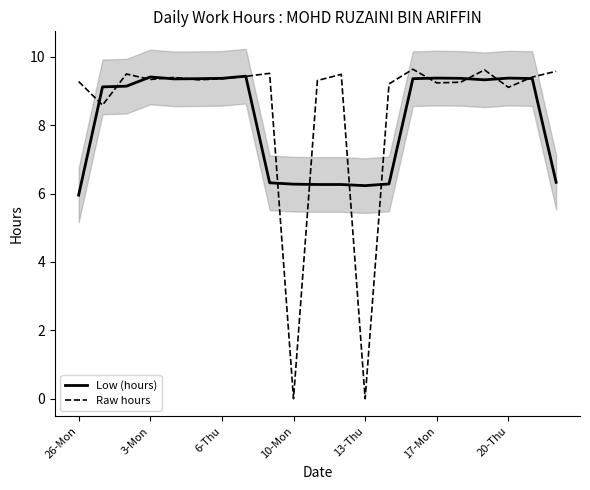

Rank the series at 26-Mon from lowest to highest value.

Low (hours), Raw hours